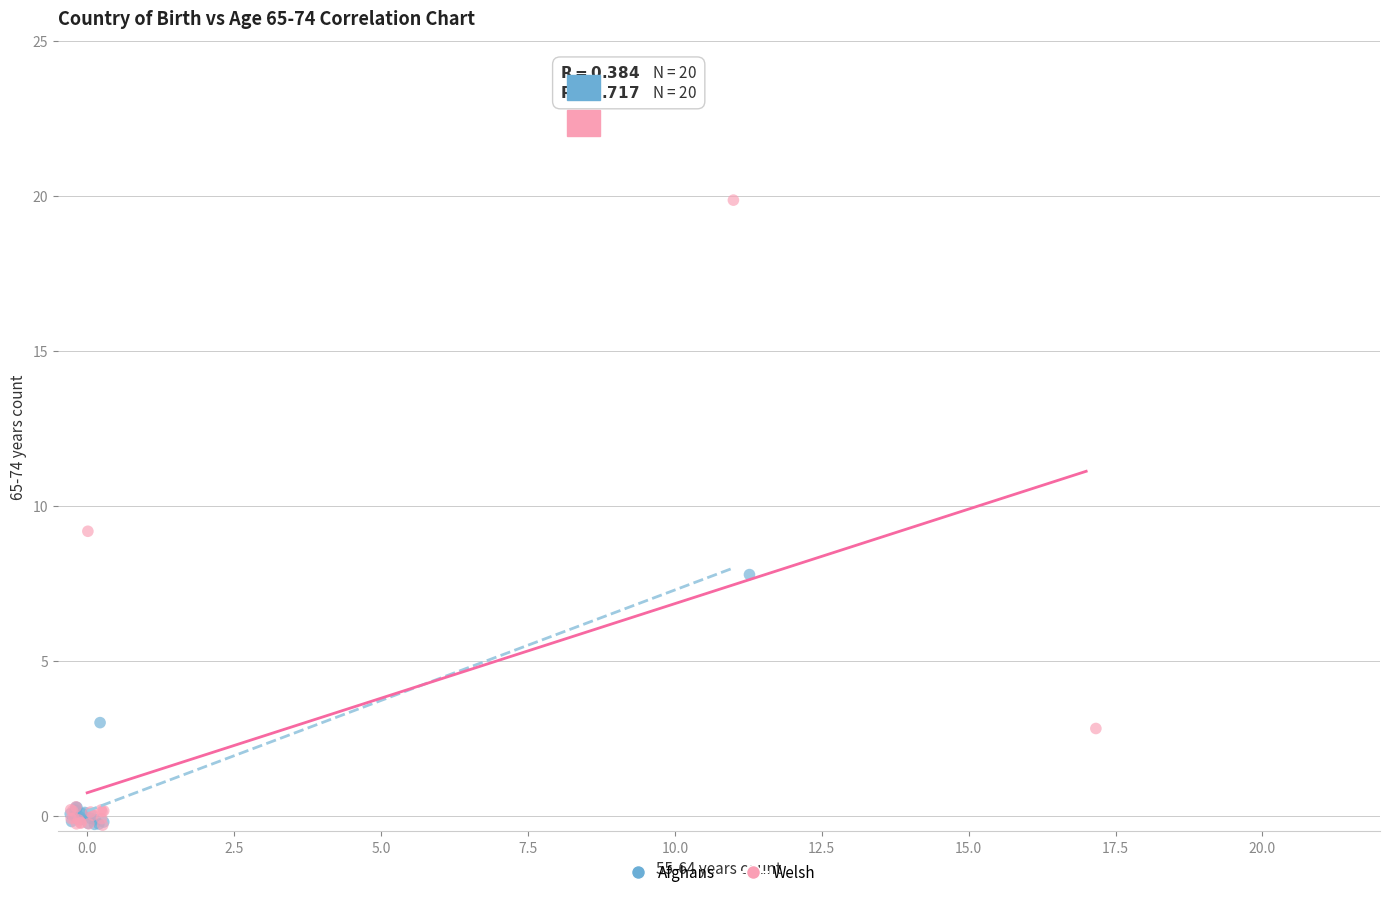

Which series has the largest Y range (max minus min)?

Welsh